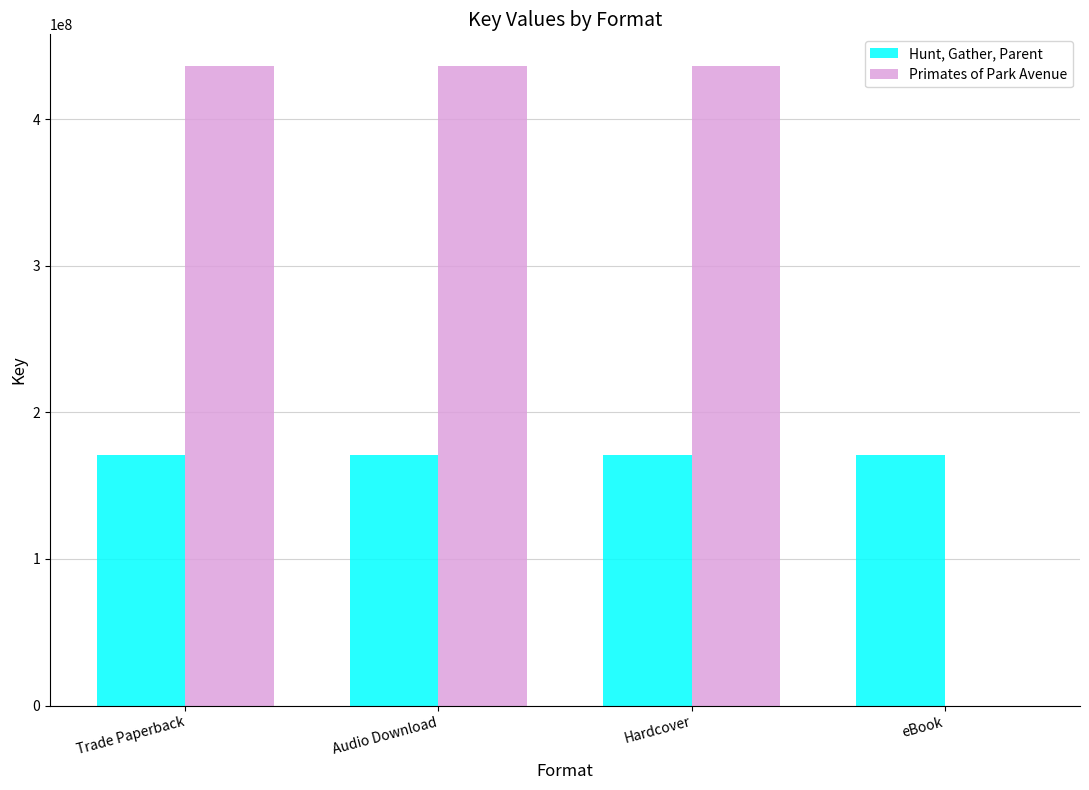

The Hunt, Gather, Parent series shows 170580983 at Trade Paperback. True or false?

True